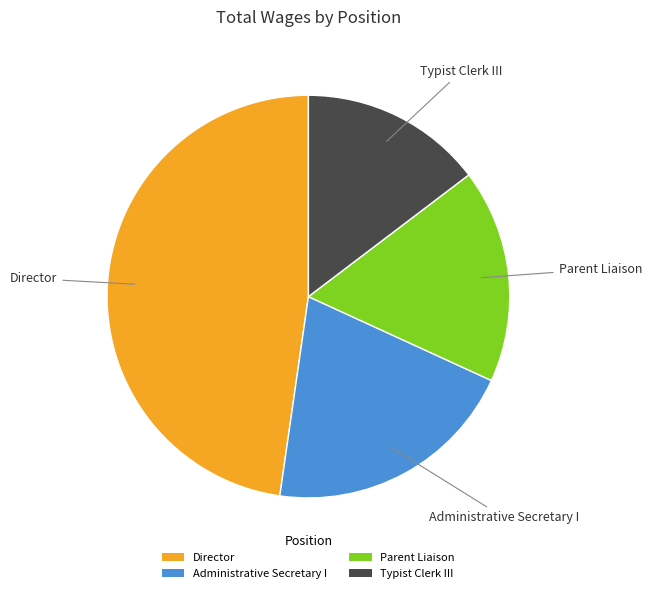

Rank the categories by value from lowest to highest.

Typist Clerk III, Parent Liaison, Administrative Secretary I, Director